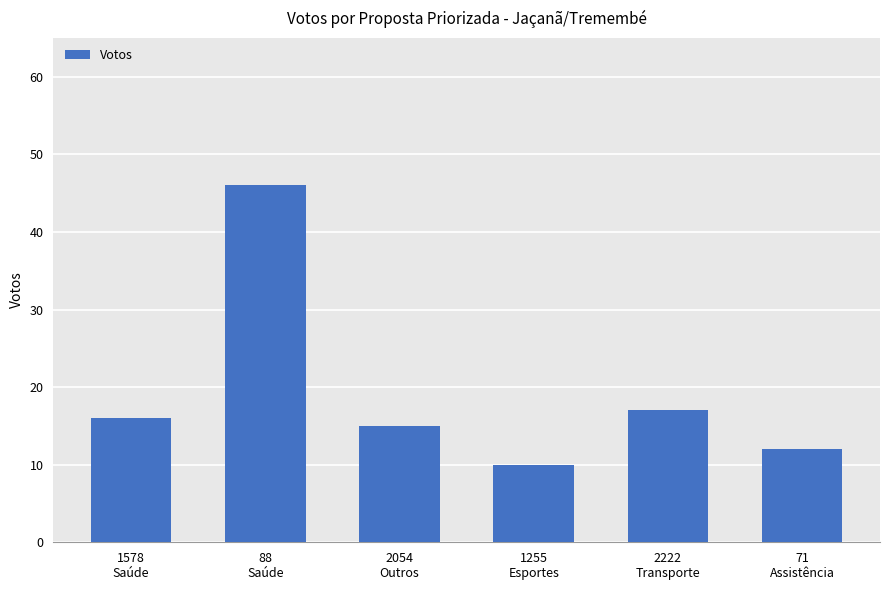

Rank the categories by value from highest to lowest.

88
Saúde, 2222
Transporte, 1578
Saúde, 2054
Outros, 71
Assistência, 1255
Esportes